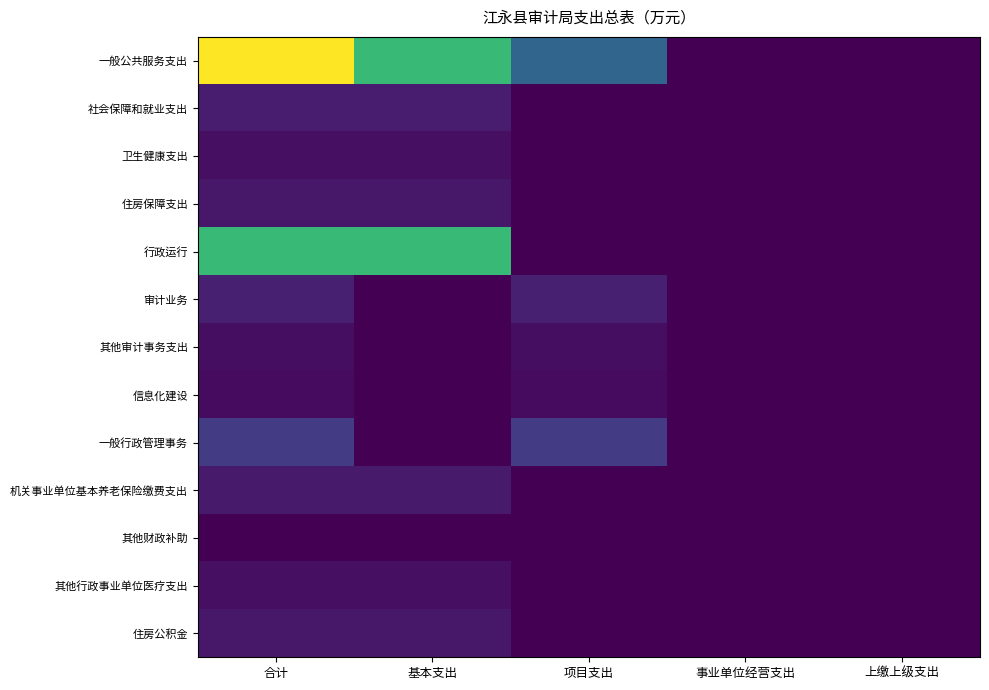

Which category has the lowest value across all series?

事业单位经营支出